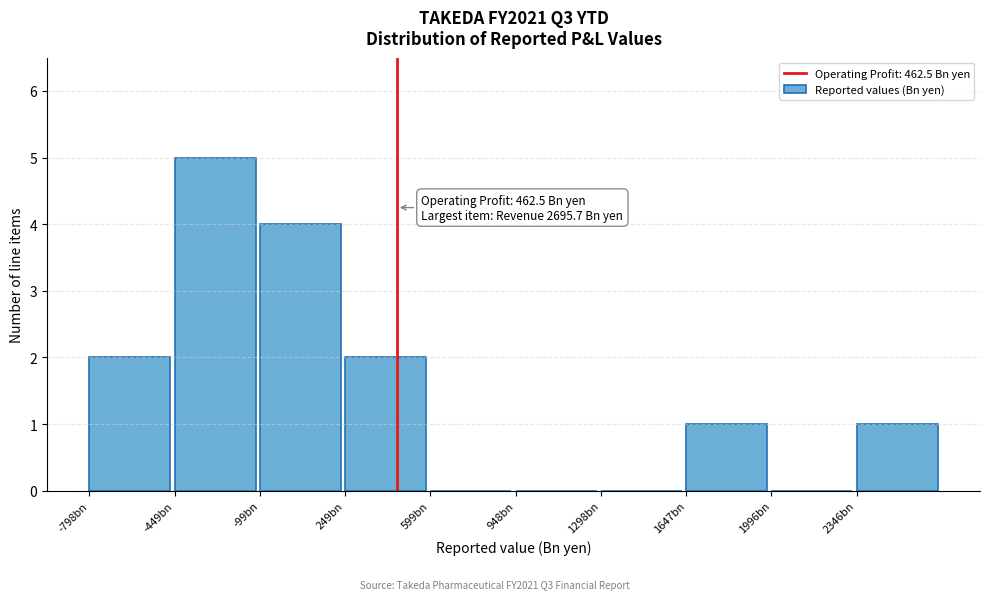

Reading left to right, transcribe all the data shown in this chart.

-798bn=2	-449bn=5	-99bn=4	249bn=2	599bn=0	948bn=0	1298bn=0	1647bn=1	1996bn=0	2346bn=1